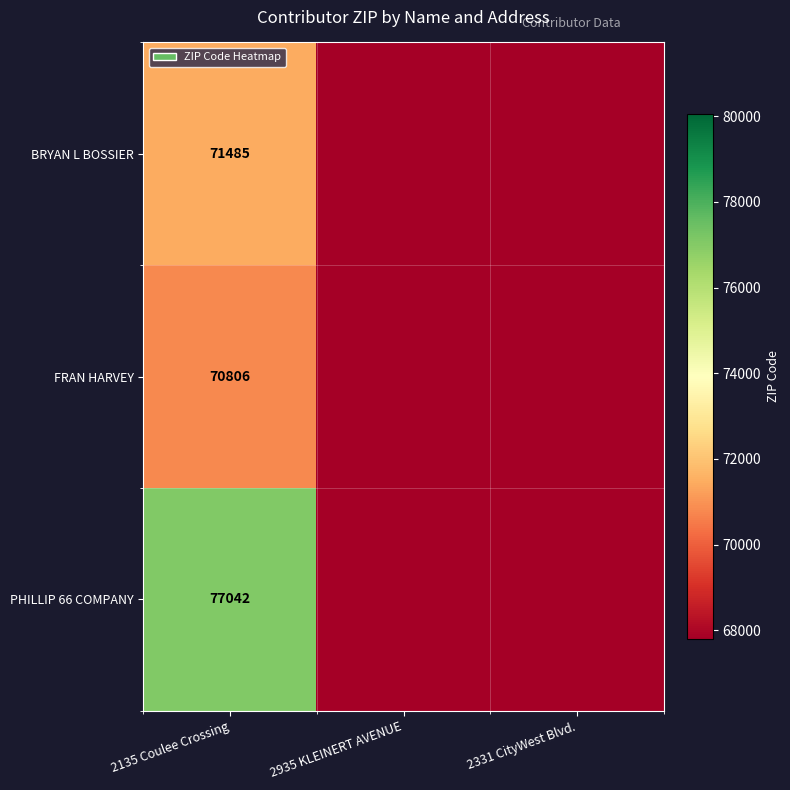

Is it true that PHILLIP 66 COMPANY equals 77042.0 at 2135 Coulee Crossing?

True